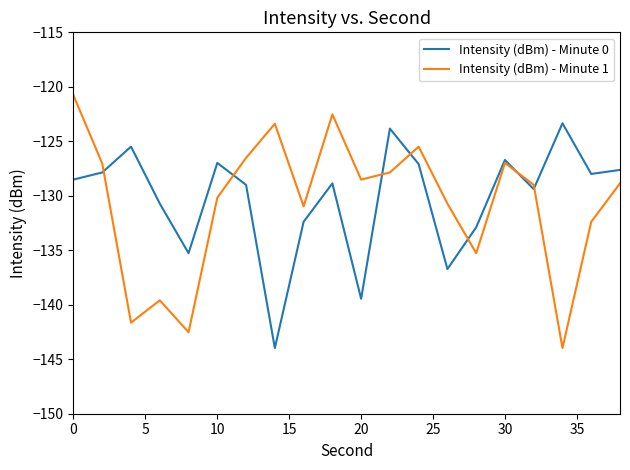

What is the lowest value of the Intensity (dBm) - Minute 0 series?

-144.0